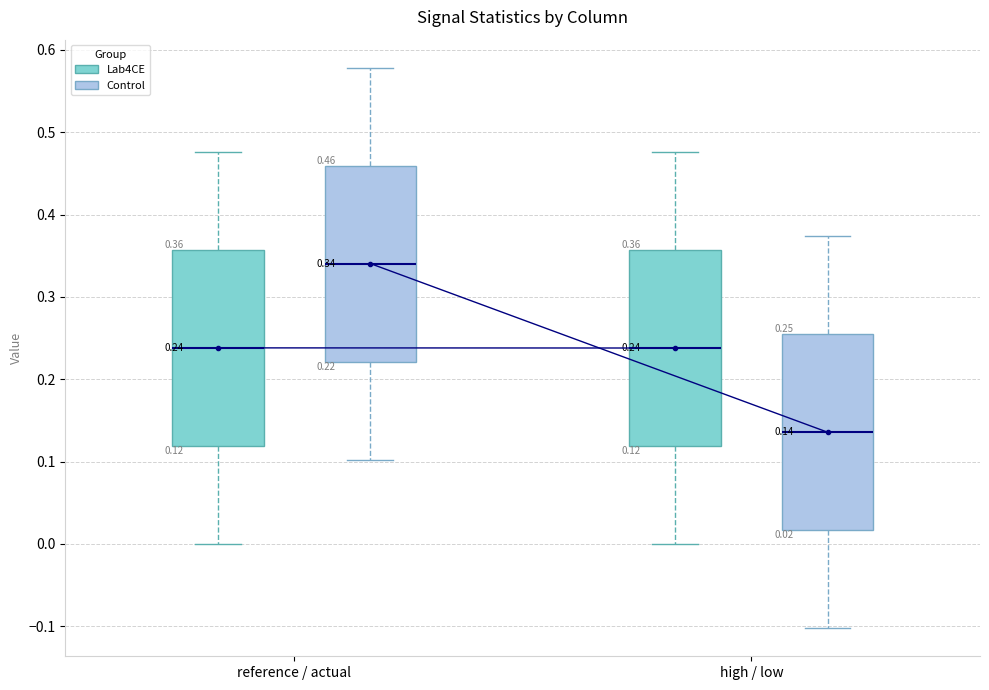

Which box's median line is the highest?

reference / actual (Control)